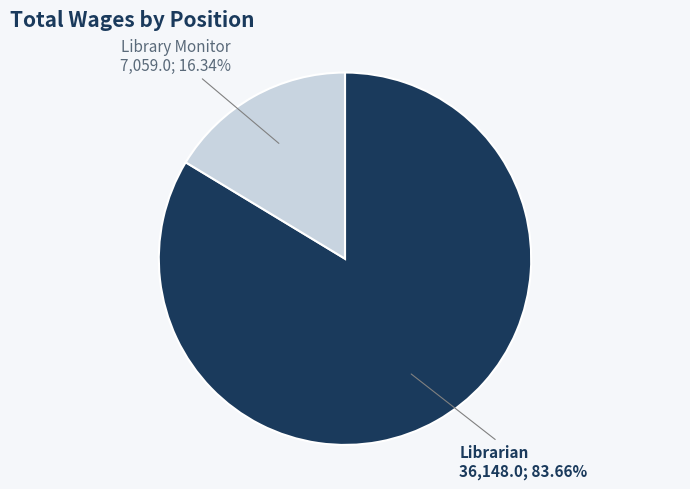

Approximately how many times larger is the value at Librarian compared to Library Monitor?

5.1